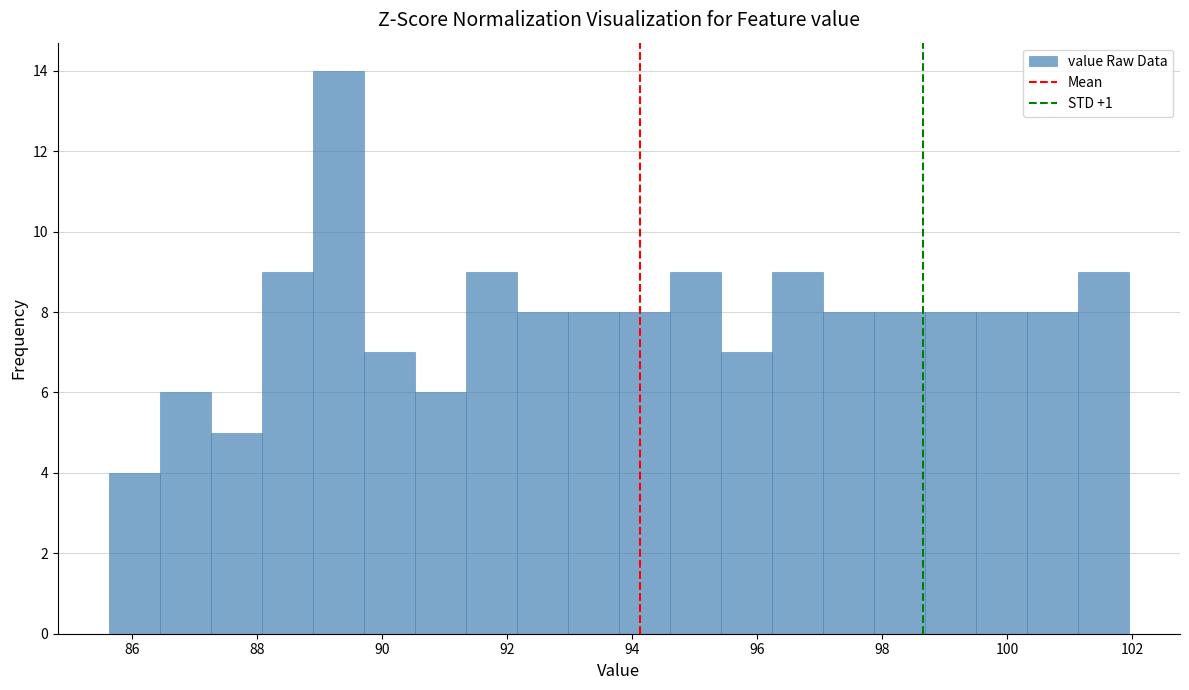

Which range on the x-axis has the tallest bar?

88.8 to 89.8